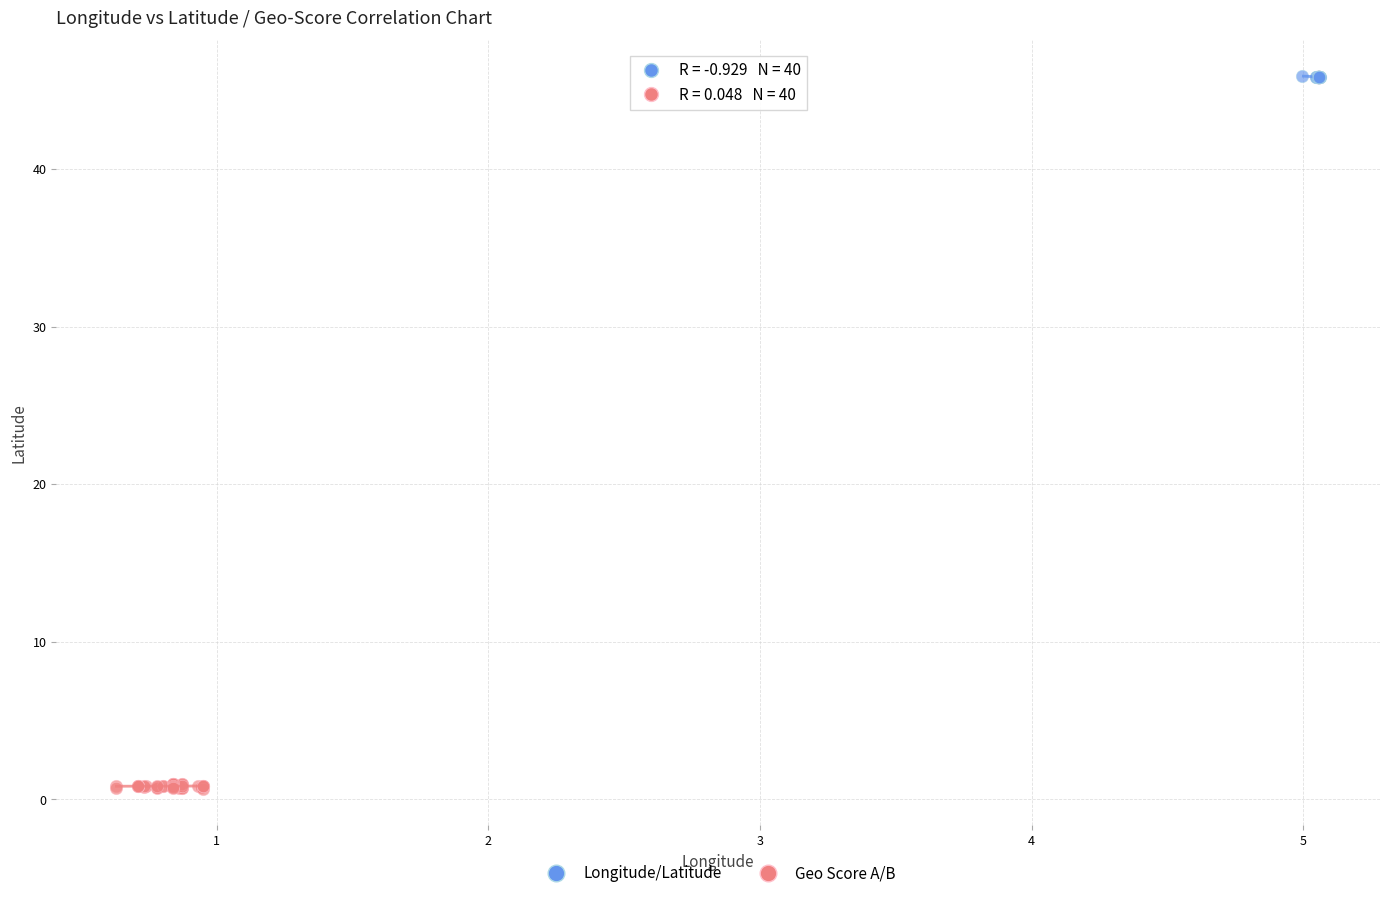

Which series contains the lowest Y value?

Geo Score A/B